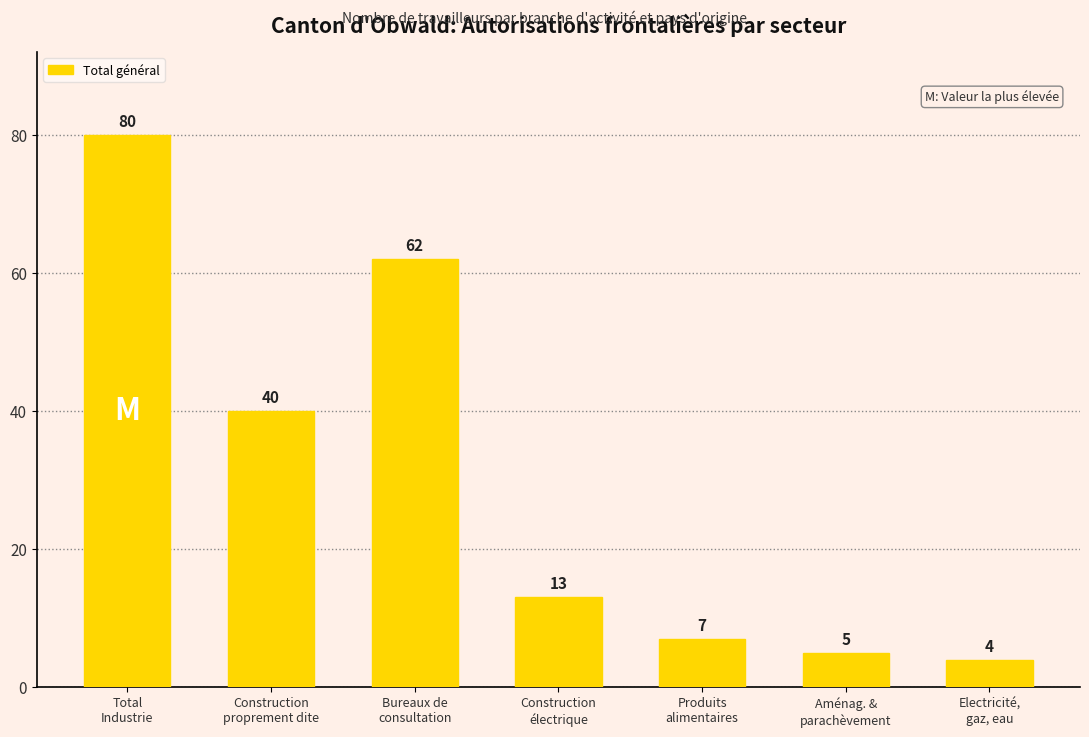

What is the maximum value shown in the chart?

80